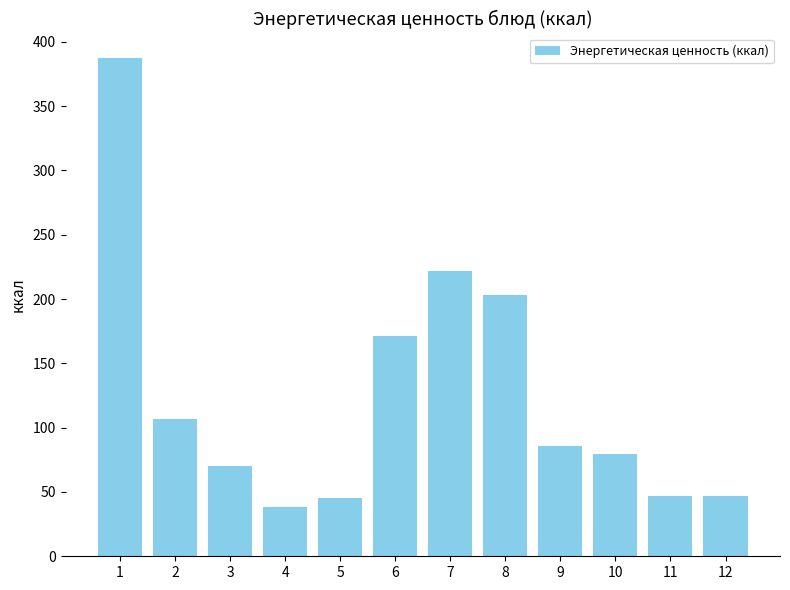

What is the difference between the maximum and second lowest values?

341.4